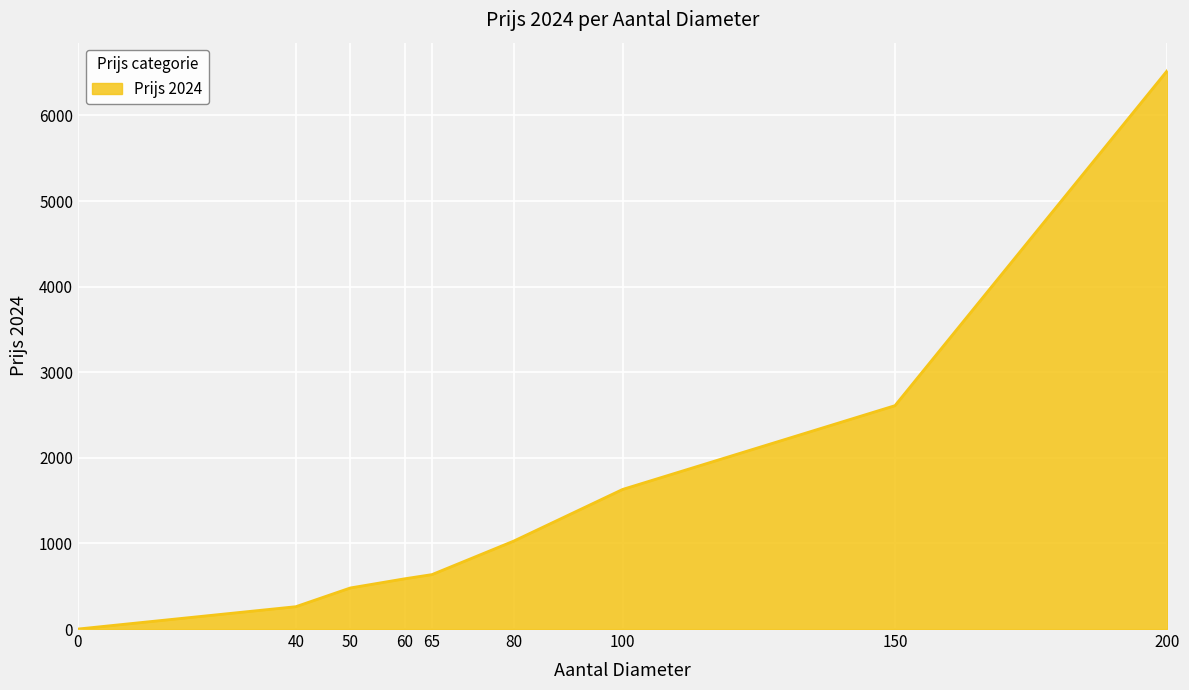

Is it true that the value at 50 is 479.7?

True